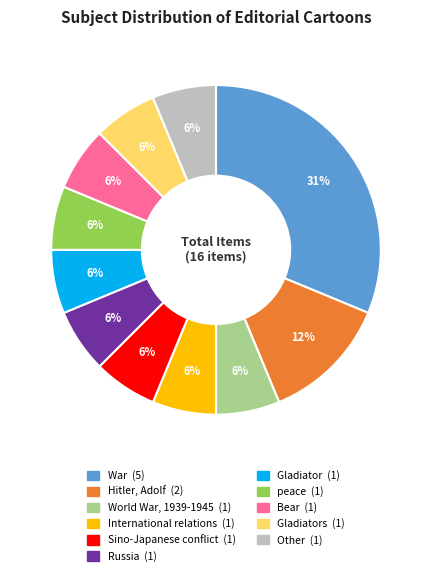

Is there any slice that represents more than half of the pie?

No